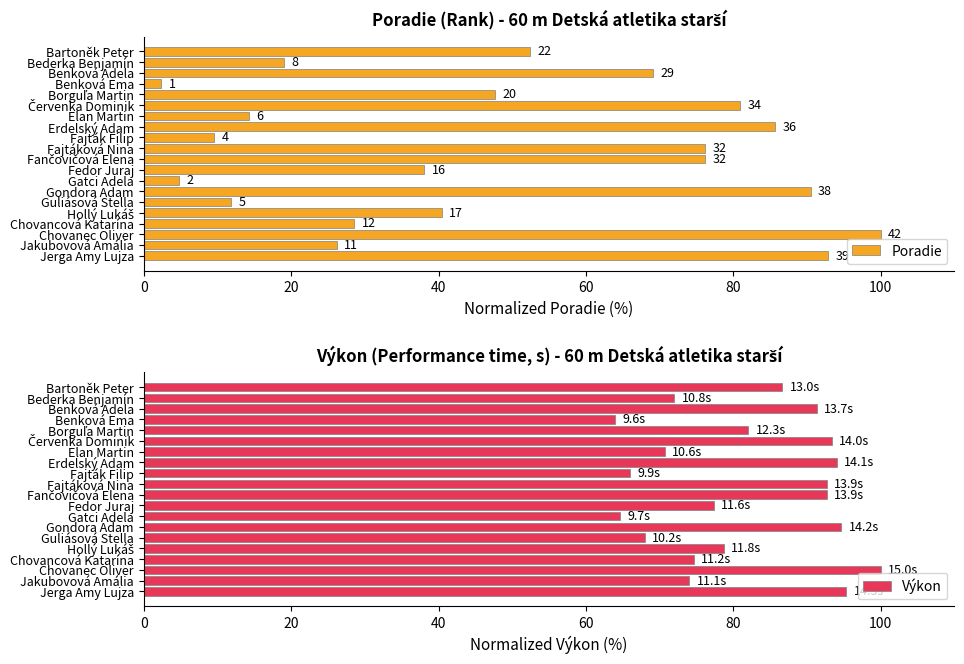

The value of Výkon at Chovanec Oliver is 138.4. True or false?

False